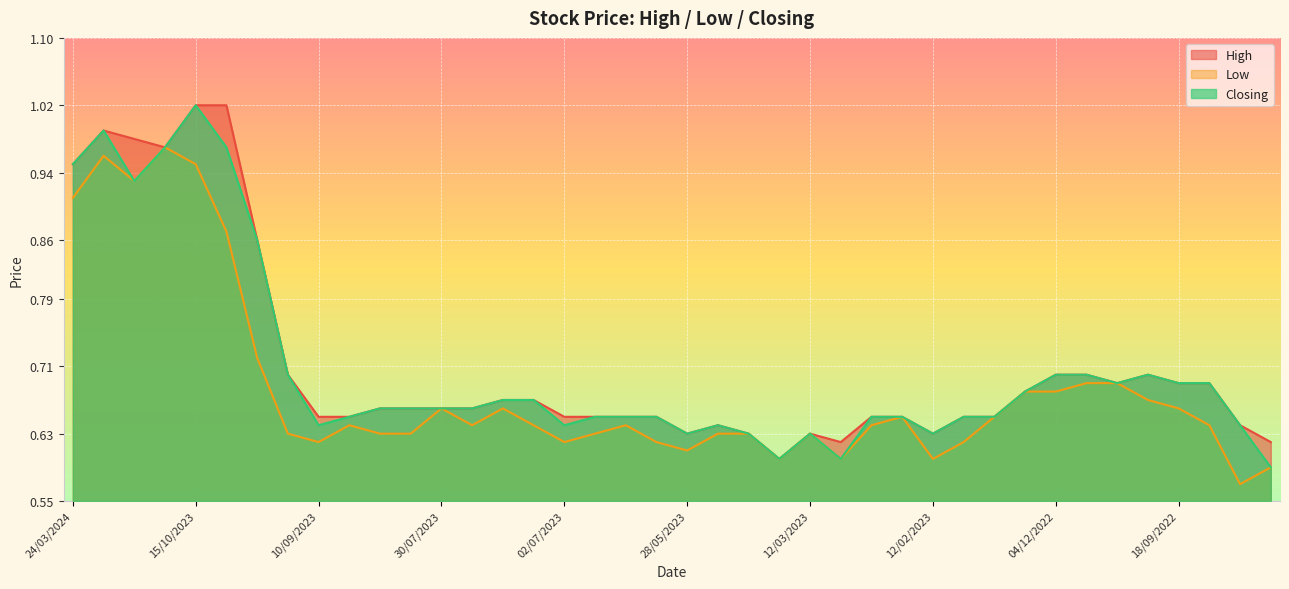

What is the highest value of the Low series?

1.0